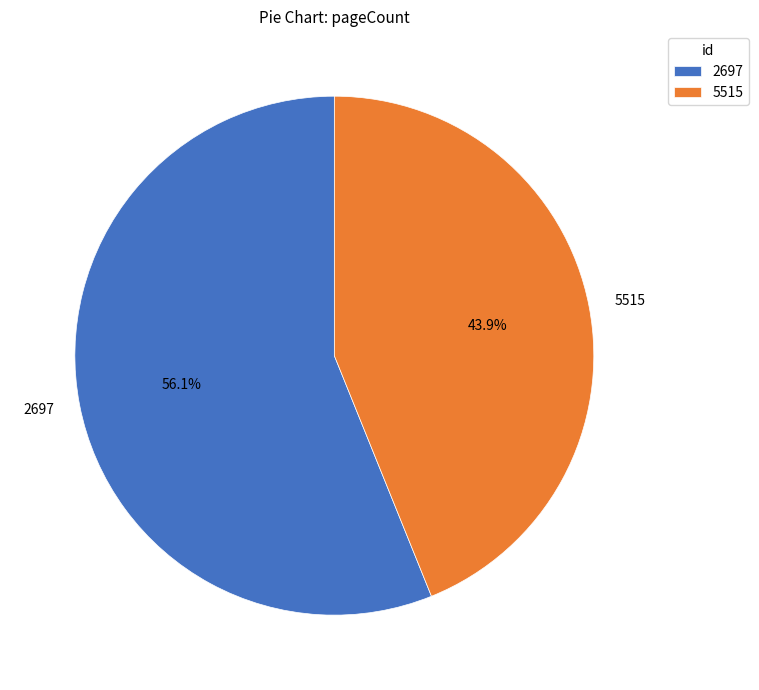

To the nearest percent, what portion does 5515 represent?

44%